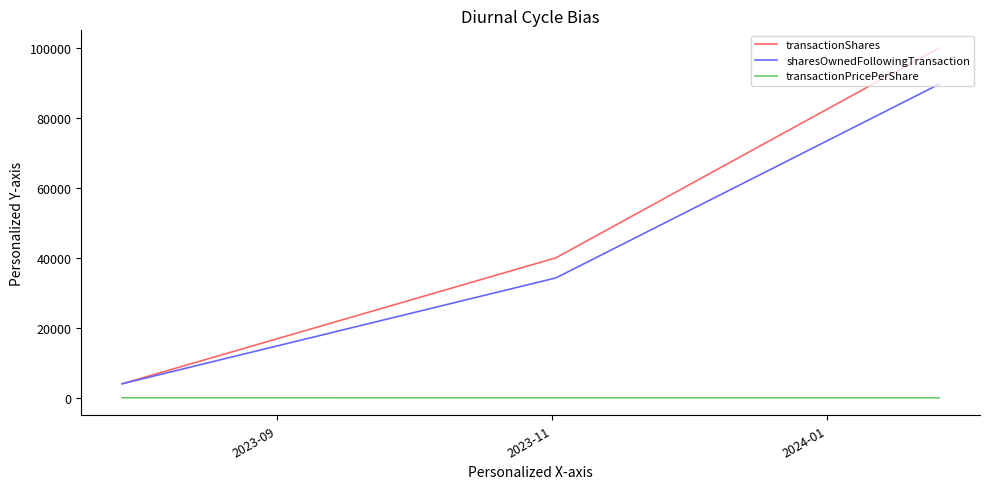

List the series in order of their peak value, highest first.

transactionShares, sharesOwnedFollowingTransaction, transactionPricePerShare